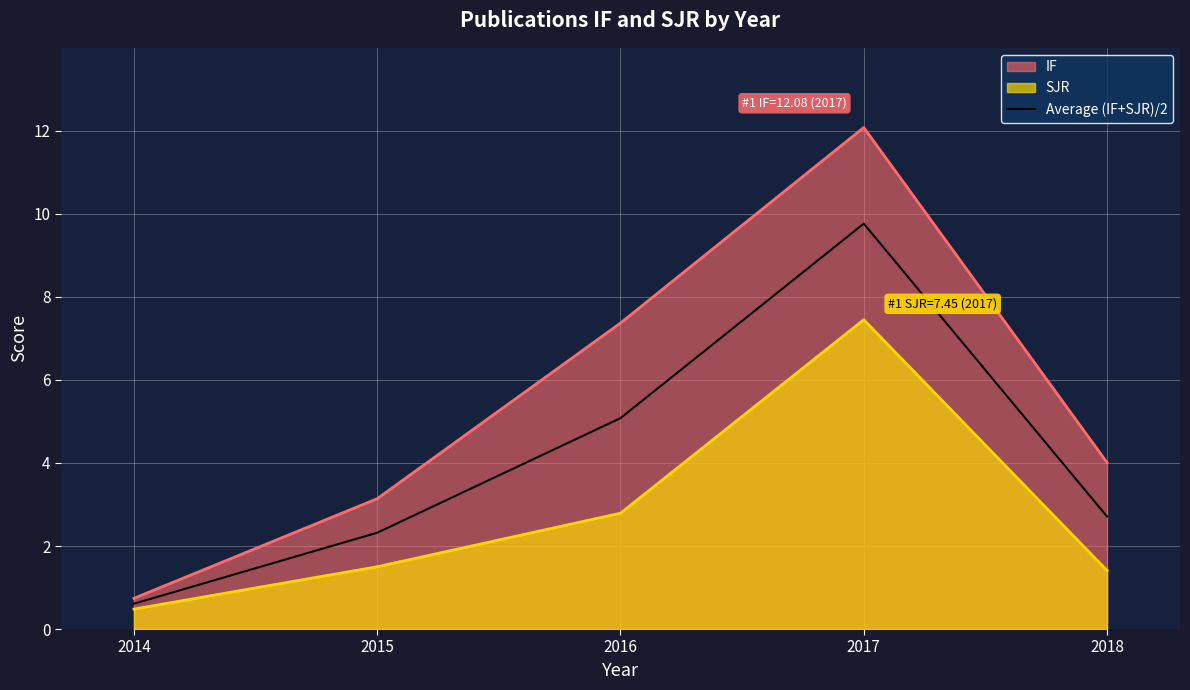

What is the average value?

4.1